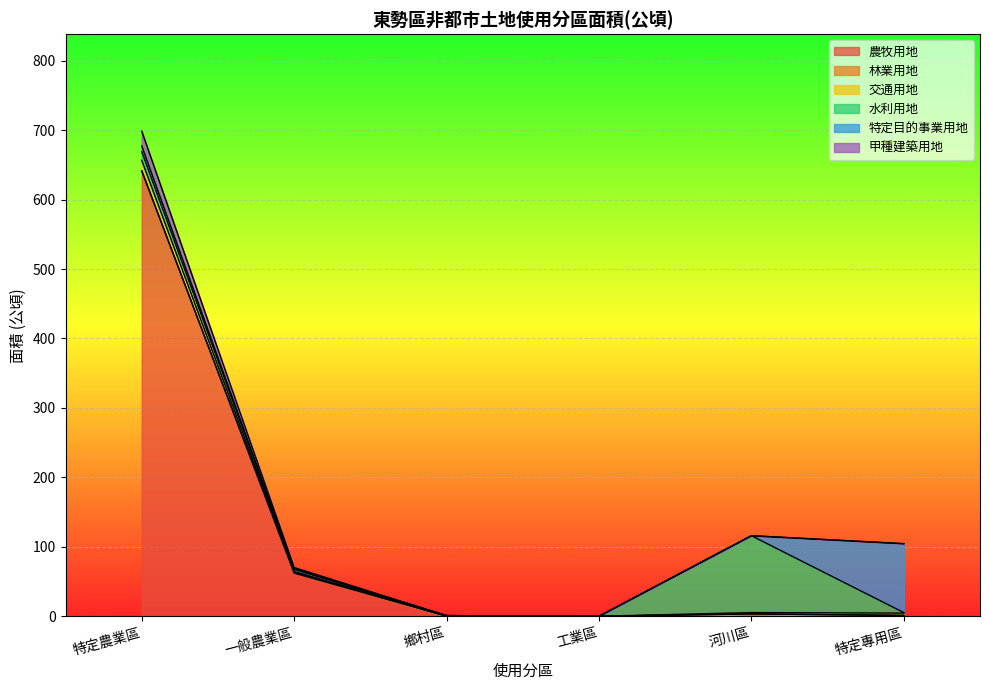

At which category is the sum across all series the highest?

特定農業區